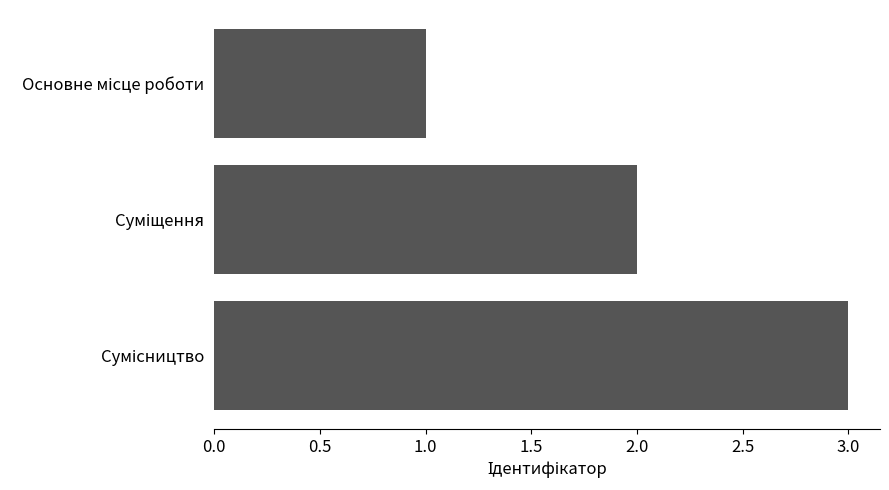

How many series are shown in this chart?

1